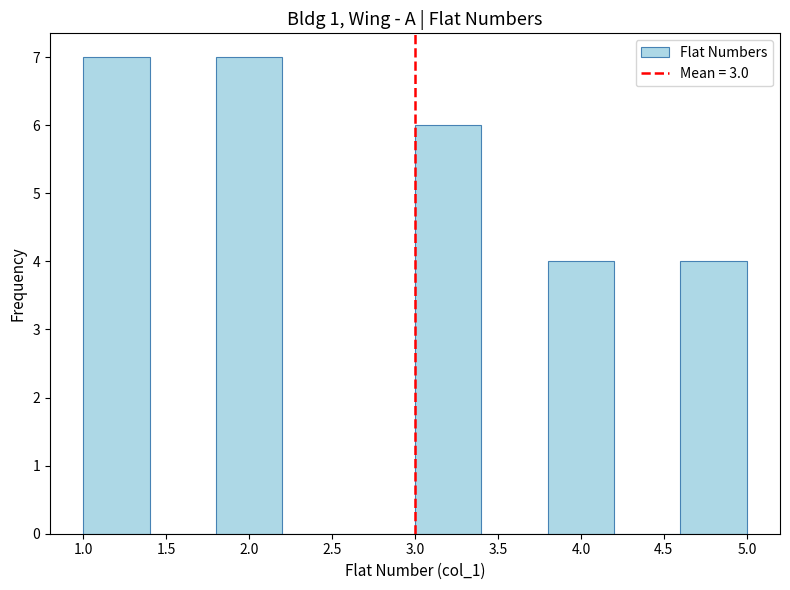

Reading left to right, transcribe this chart: for each bar, give the range it covers on the x-axis and its height. The values are not printed on the chart, so give them approximately, as read against the axis.

1.0 to 1.4: 7
1.4 to 1.8: 0
1.8 to 2.2: 7
2.2 to 2.6: 0
2.6 to 3.0: 0
3.0 to 3.4: 6
3.4 to 3.8: 0
3.8 to 4.2: 4
4.2 to 4.6: 0
4.6 to 5.0: 4